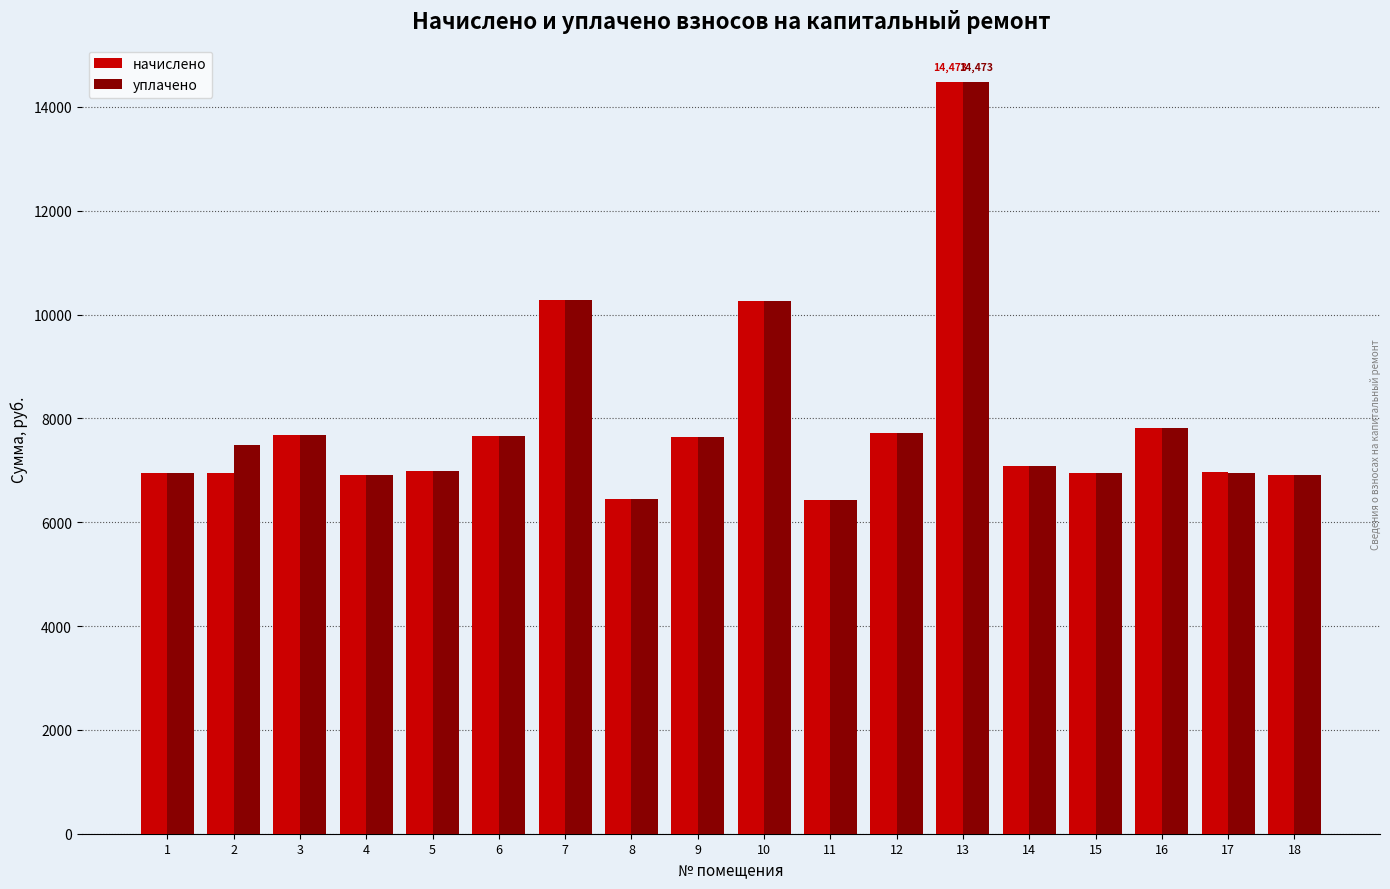

What is the difference between the second highest and minimum values in the начислено series?

3858.5